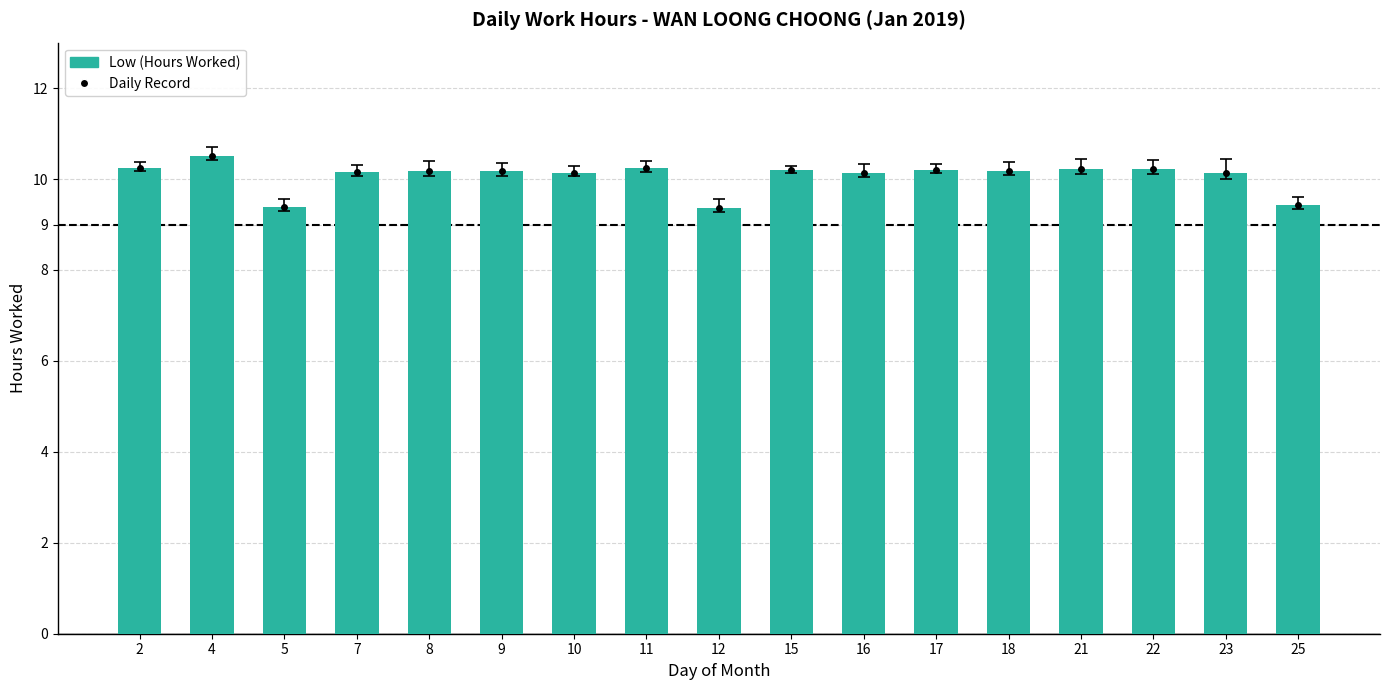

How many categories are shown in the chart?

17